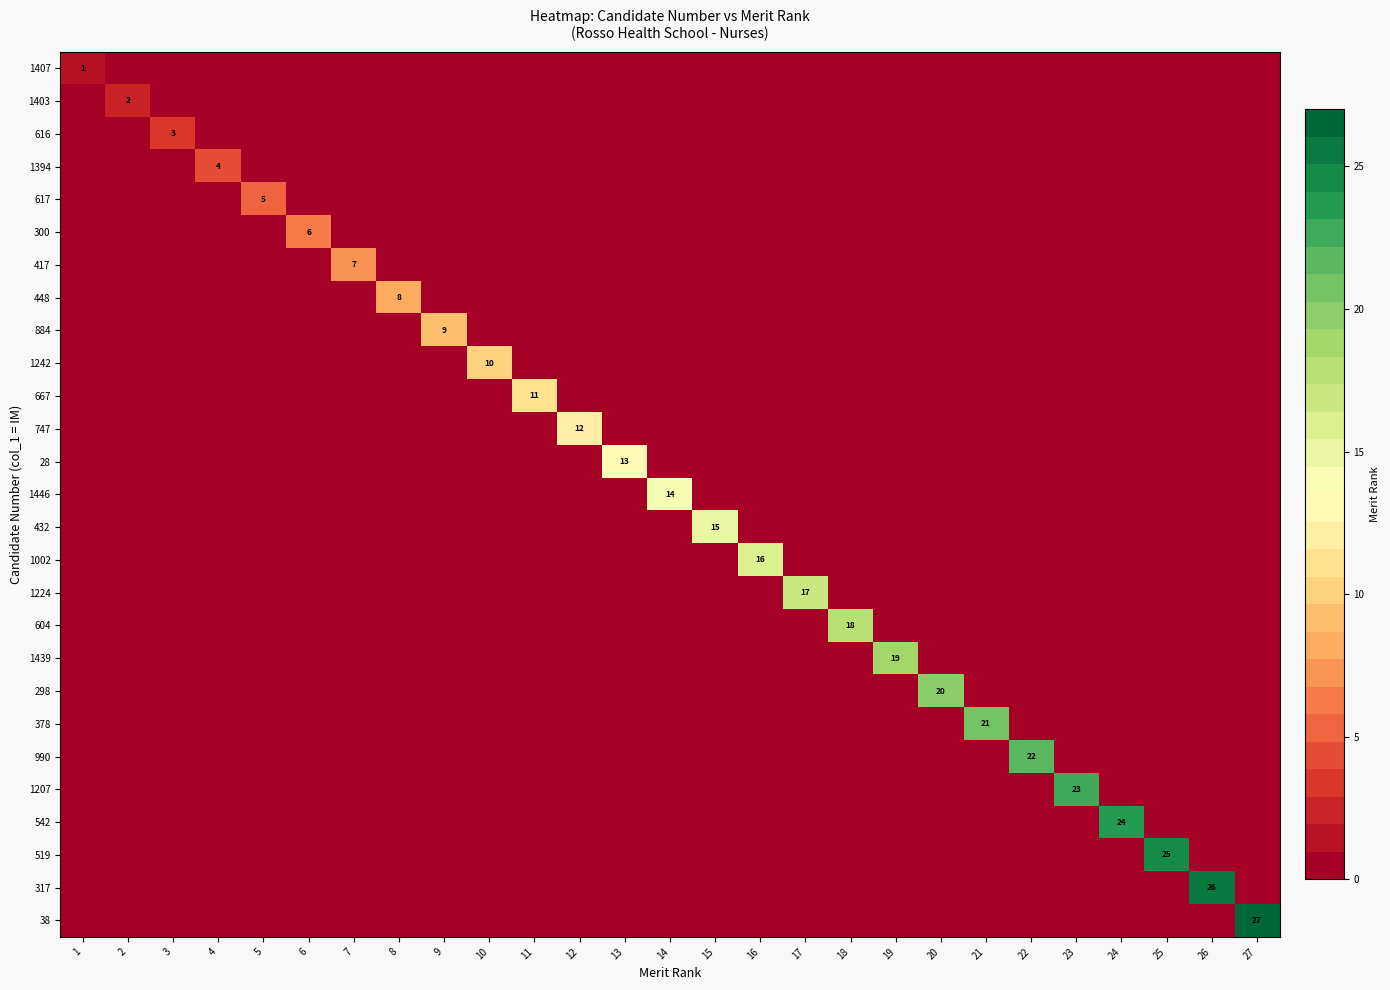

Rank the series at 15 from highest to lowest value.

432, 1407, 1403, 616, 1394, 617, 300, 417, 448, 884, 1242, 667, 747, 28, 1446, 1002, 1224, 604, 1439, 298, 378, 990, 1207, 542, 519, 317, 38